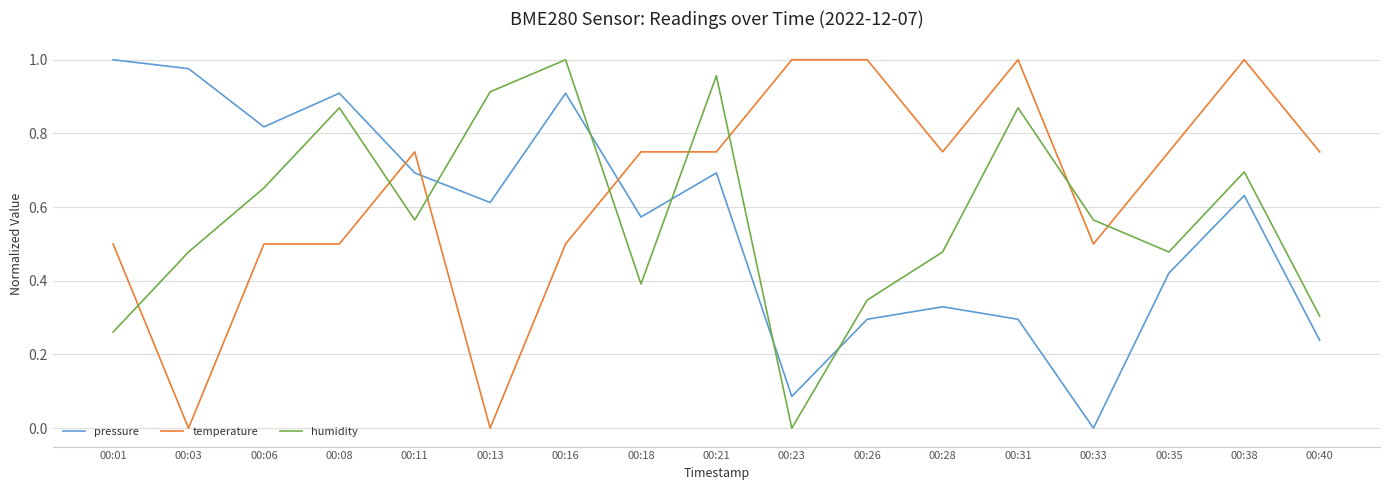

Count the temperature values in the range 0 to 1.

17